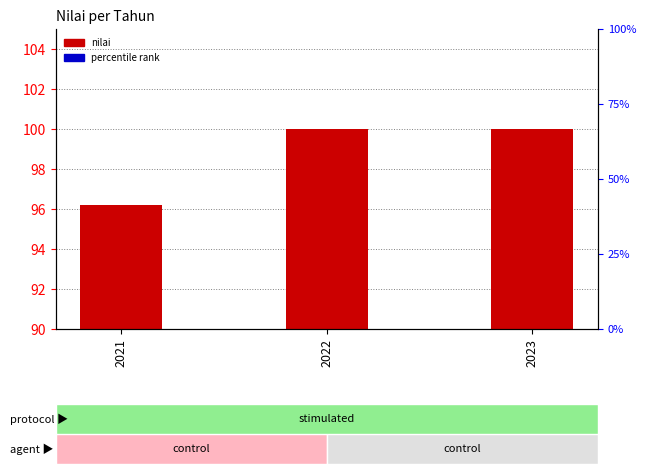

What is the sum of all values?

296.2